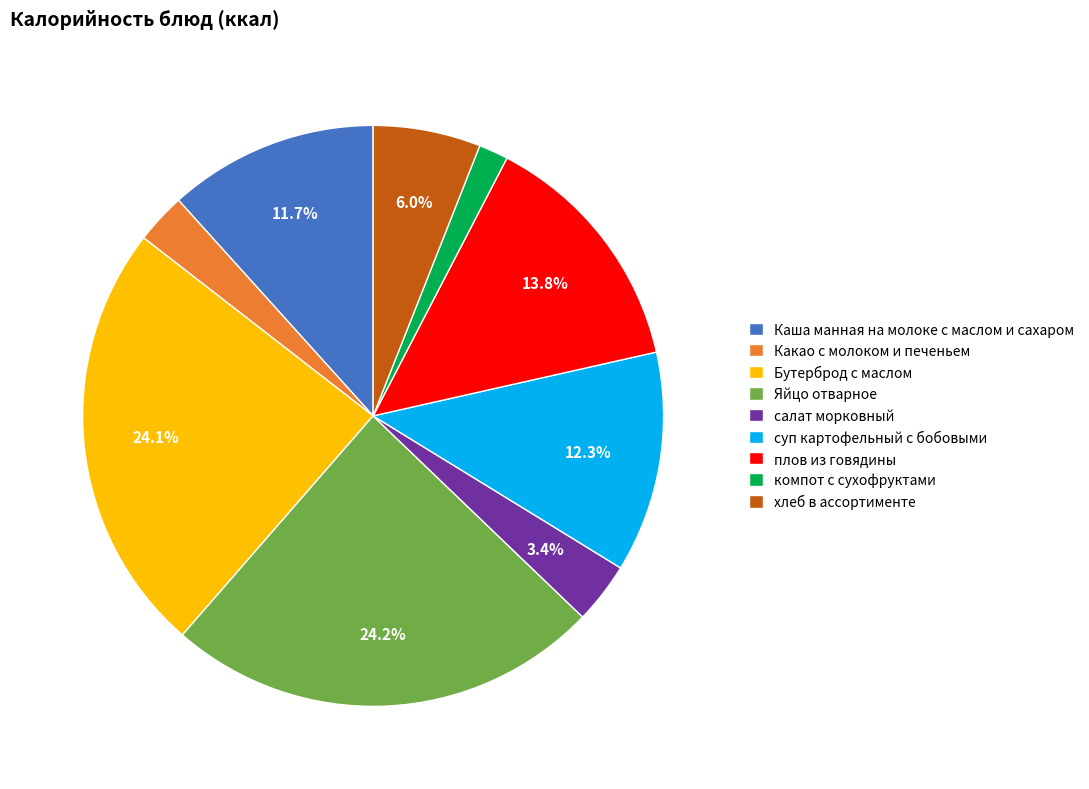

Which has a higher value, Бутерброд с маслом or компот с сухофруктами?

Бутерброд с маслом